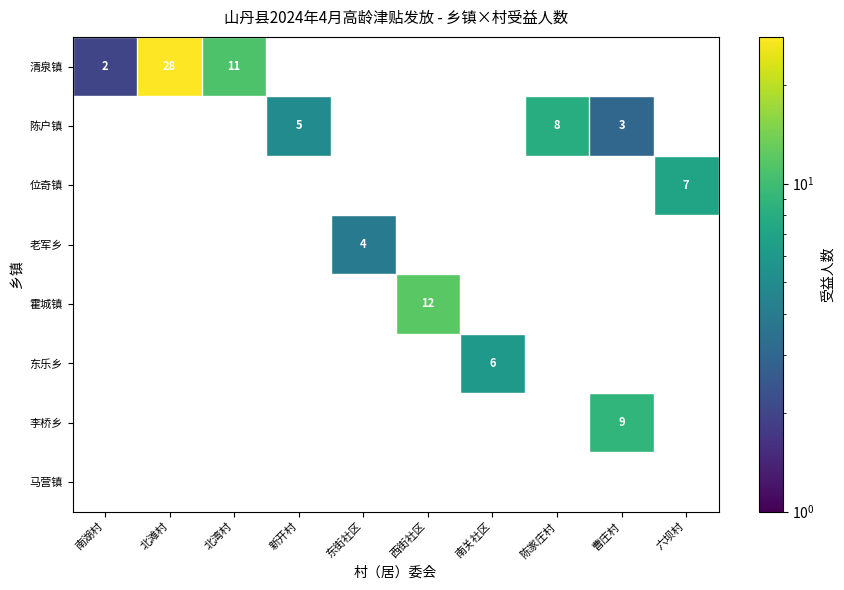

True or false: 东乐乡 has a value of 6 at 南关社区.

True